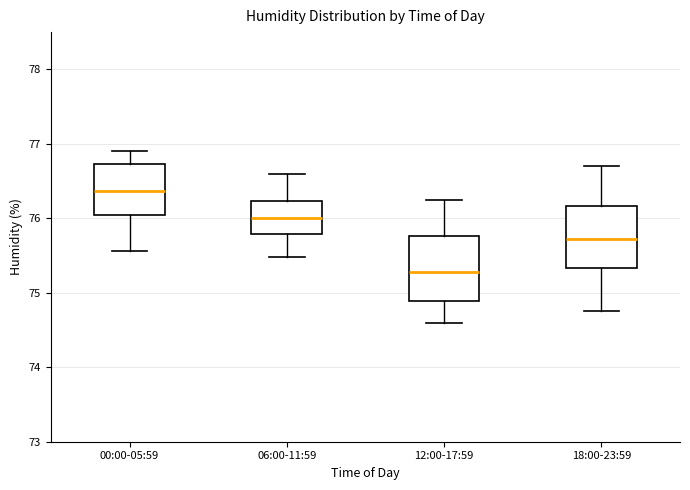

Where does the median line of the box for 06:00-11:59 sit on the y-axis? The values are not printed on the chart, so give them approximately, as read against the axis.

76.0